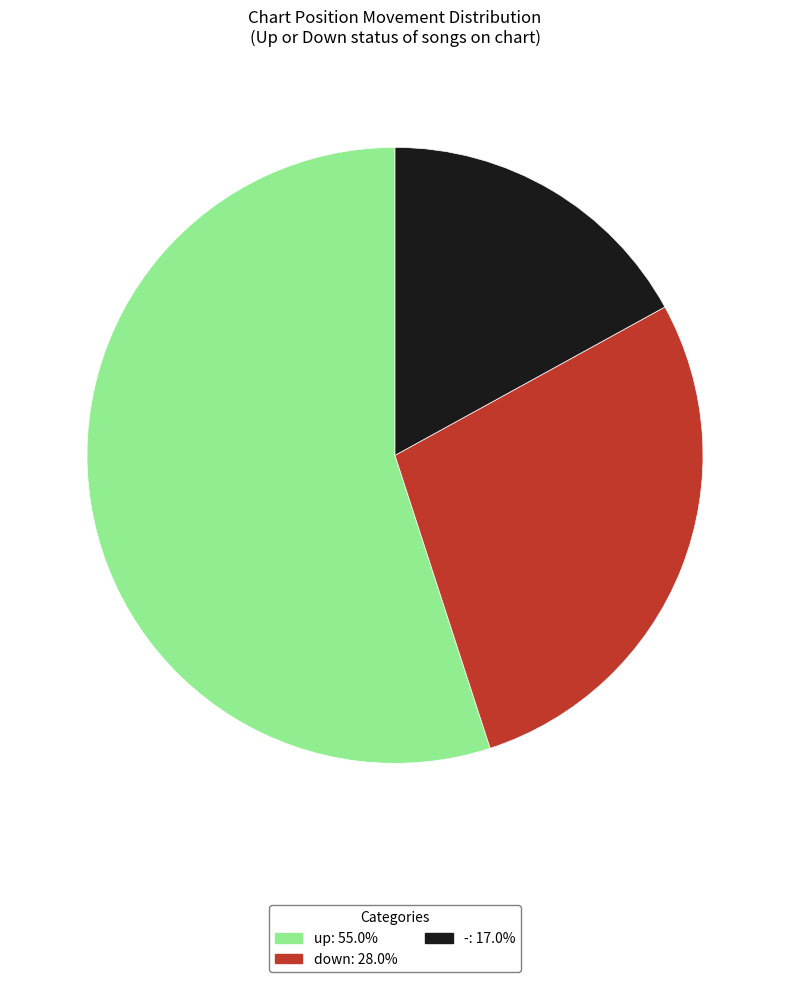

Combined, do up and - account for over 50%?

Yes